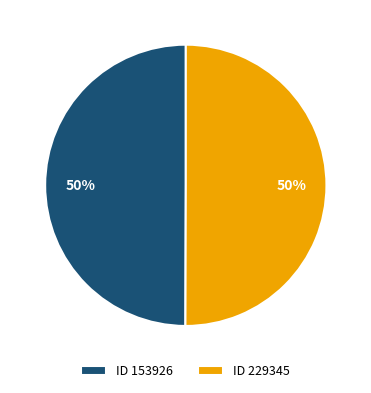

To the nearest percent, what percentage of the pie is ID 153926?

50%